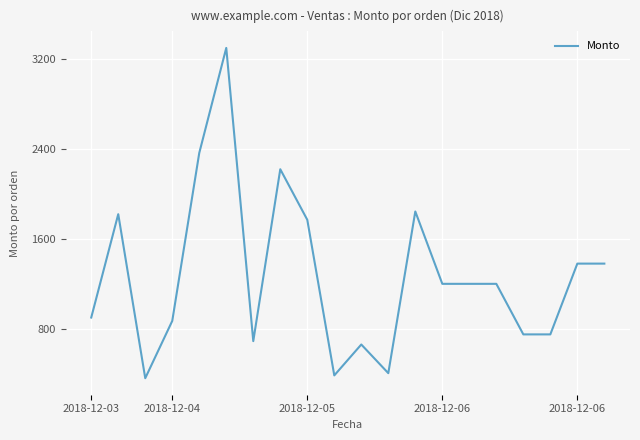

What is the greatest value displayed?

3300.0